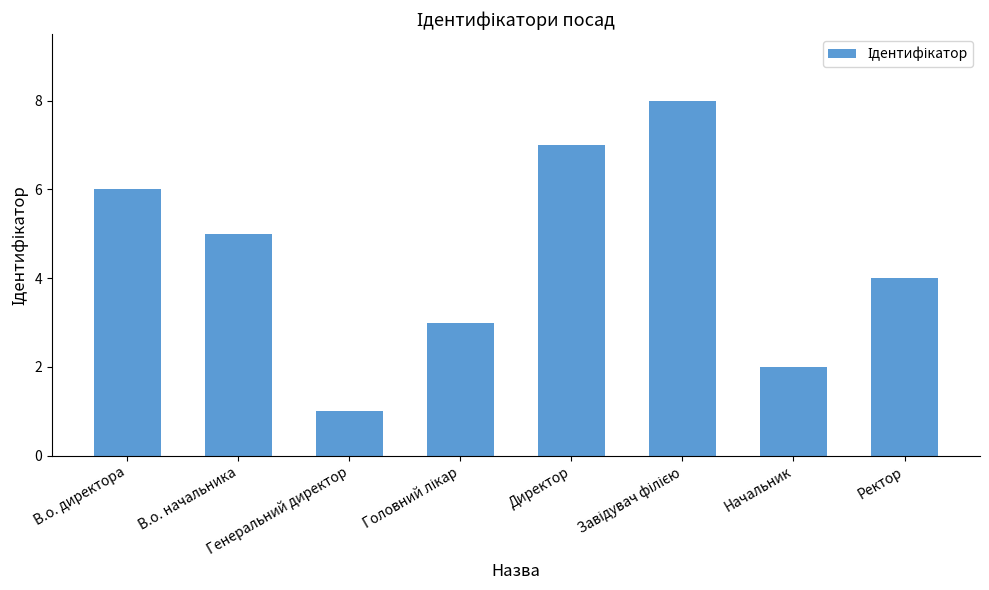

What is the difference between the second highest and minimum values?

6